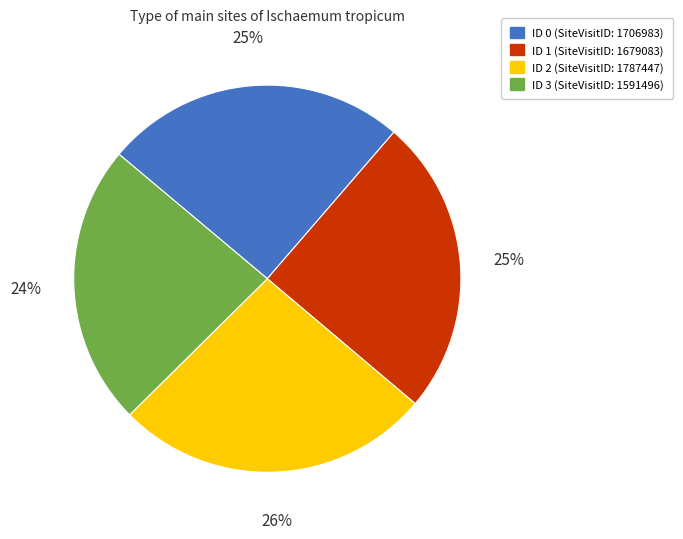

Which slice is the largest?

ID 2 (SiteVisitID: 1787447)